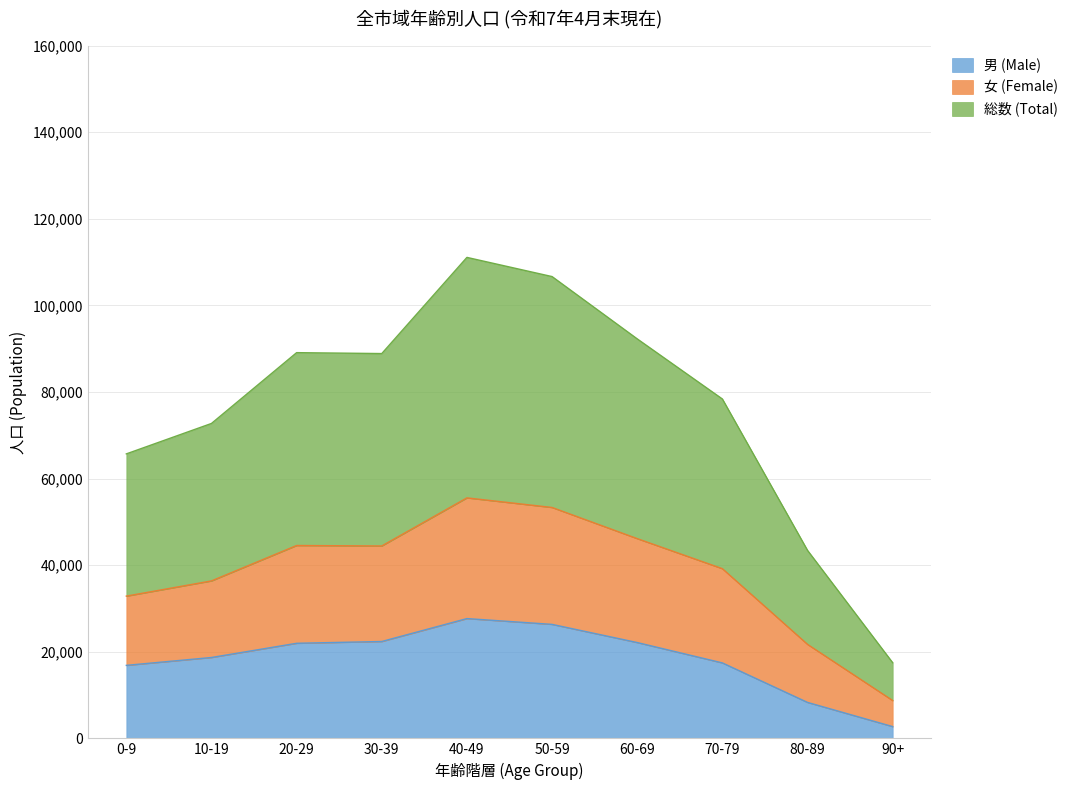

At which category does the chart reach its peak across all series?

40-49